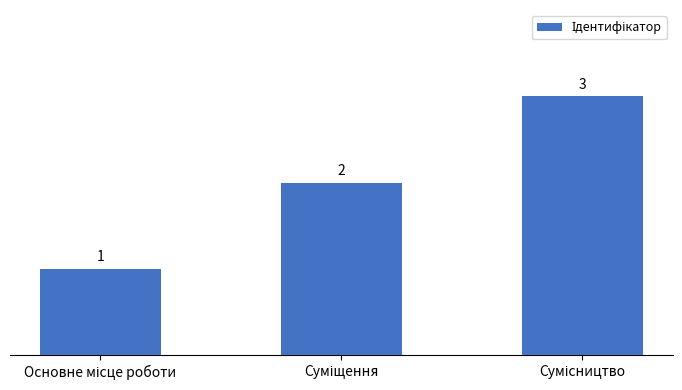

How many data points are less than 2?

1